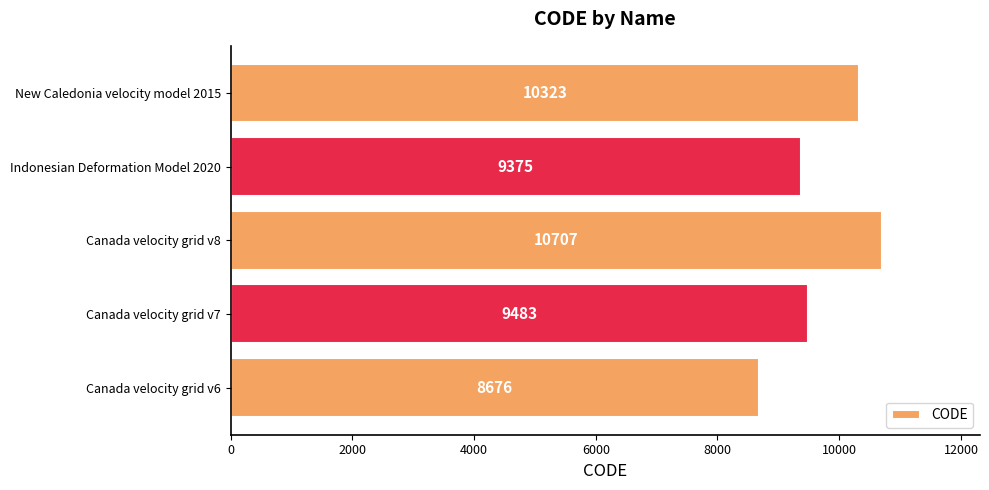

Does the chart contain stacked bars?

No